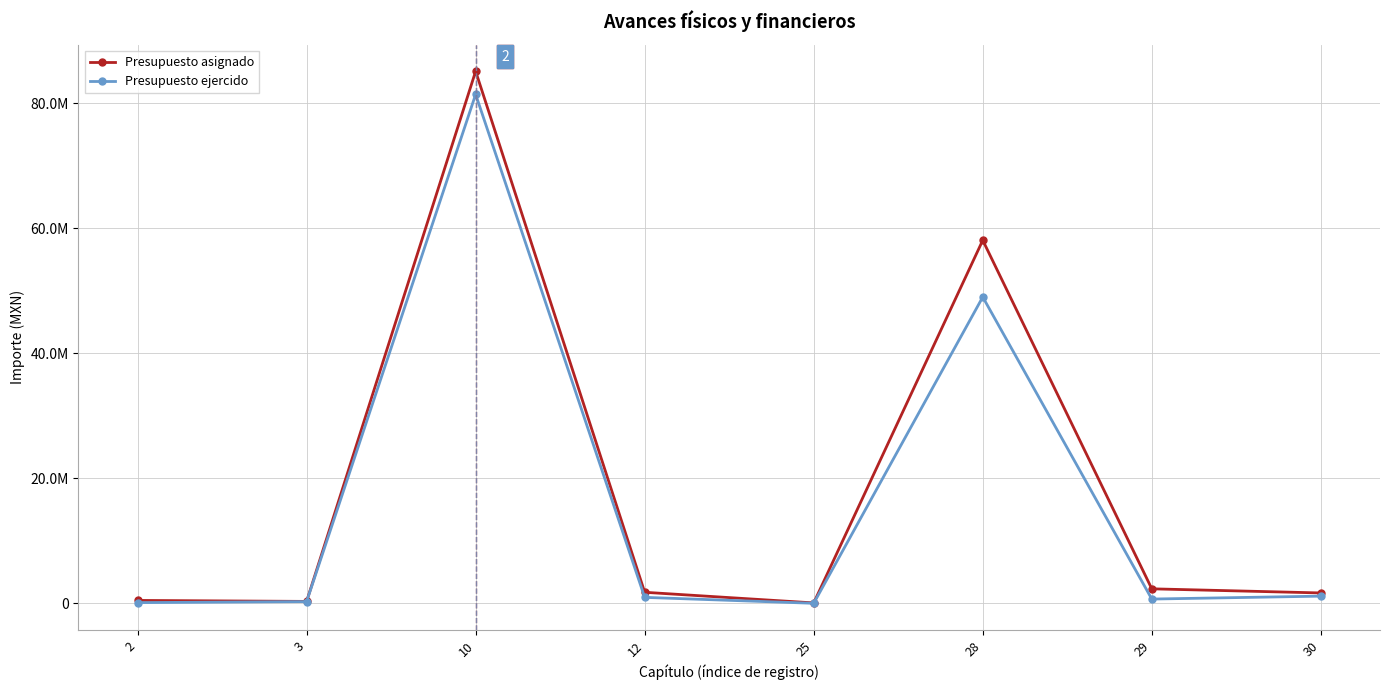

What are all the series names shown in the legend?

Presupuesto asignado, Presupuesto ejercido